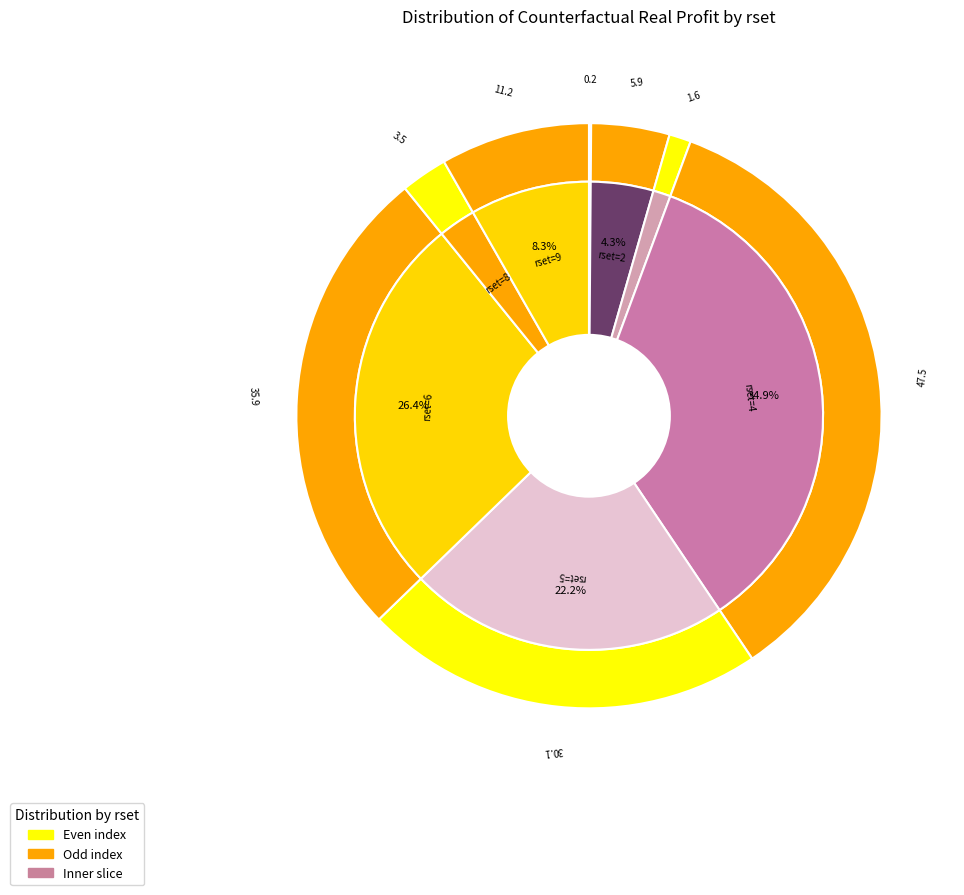

To the nearest percent, what is the average slice percentage?

11%